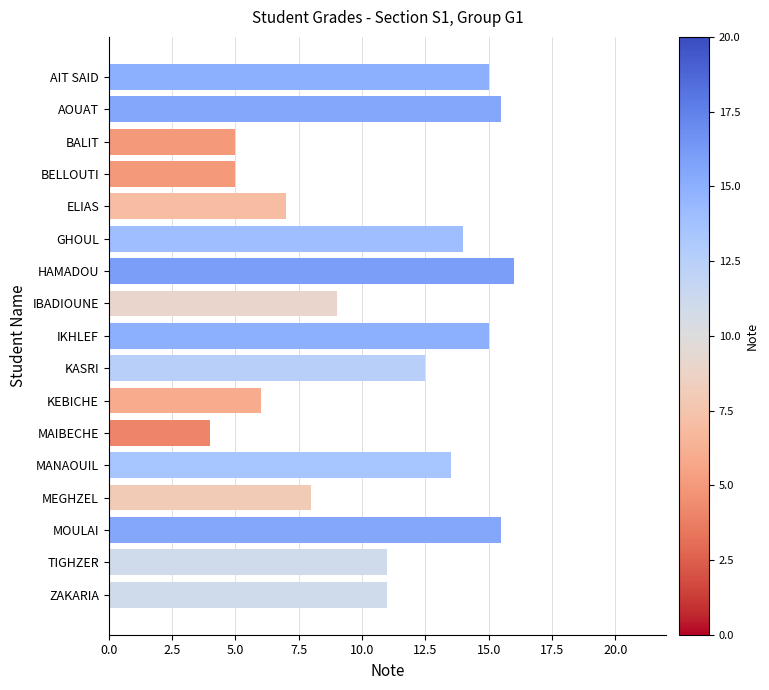

What position from the bottom is ZAKARIA?

1